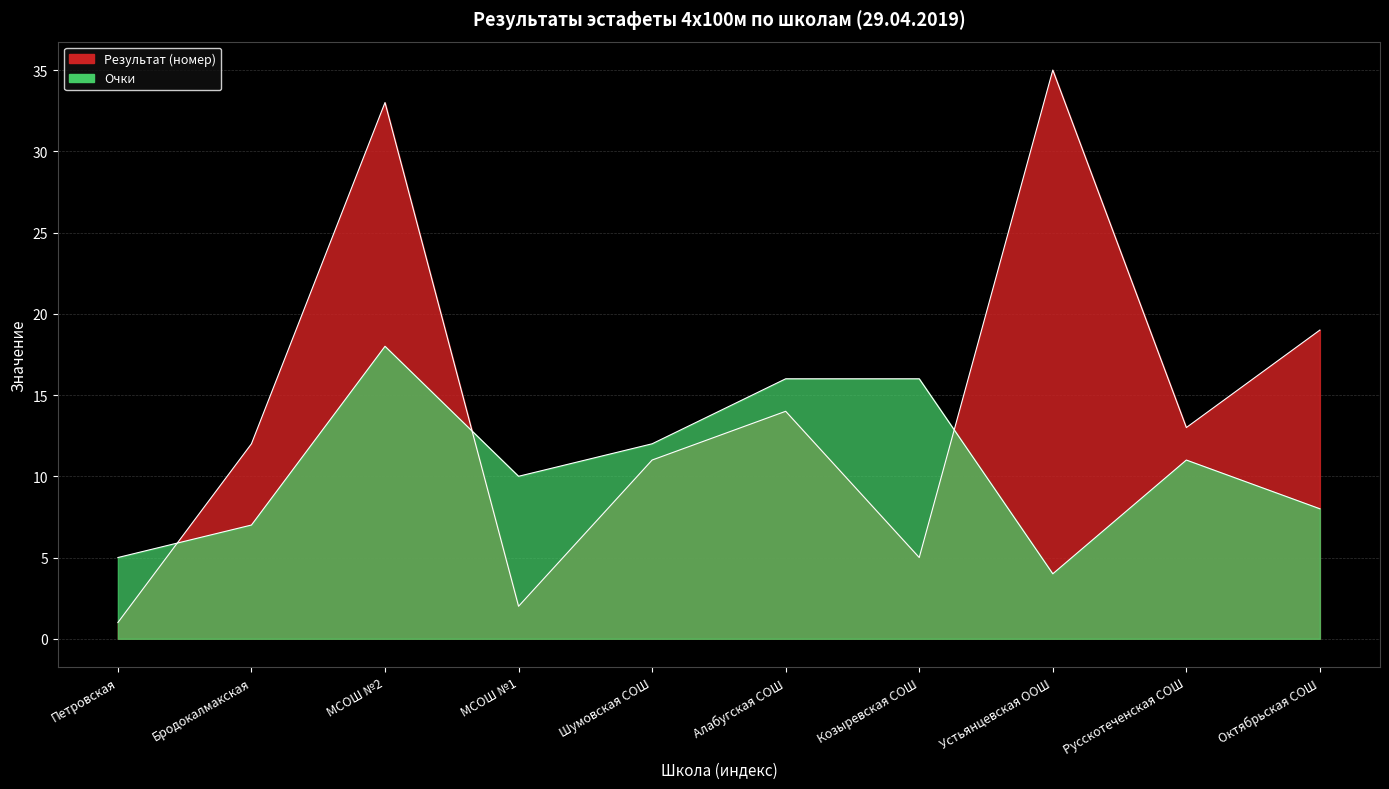

Reading left to right, extract all data points from this chart.

Результат (номер): Петровская=1	Бродокалмакская=12	МСОШ №2=33	МСОШ №1=2	Шумовская СОШ=11	Алабугская СОШ=14	Козыревская СОШ=5	Устьянцевская ООШ=35	Русскотеченская СОШ=13	Октябрьская СОШ=19
Очки: Петровская=5	Бродокалмакская=7	МСОШ №2=18	МСОШ №1=10	Шумовская СОШ=12	Алабугская СОШ=16	Козыревская СОШ=16	Устьянцевская ООШ=4	Русскотеченская СОШ=11	Октябрьская СОШ=8